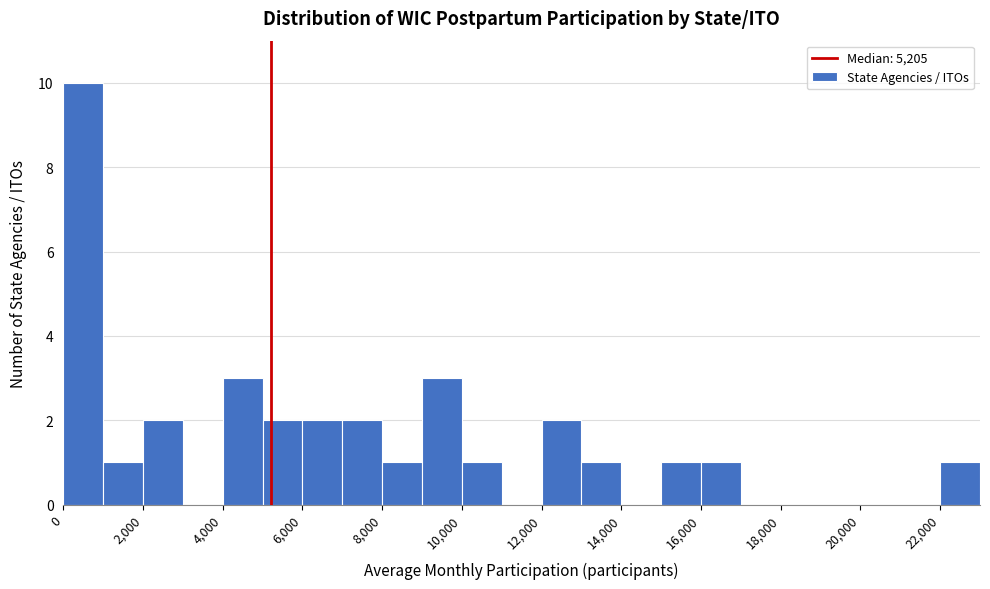

What is the height of the bar covering 9000 to 10000 on the x-axis? The values are not printed on the chart, so give them approximately, as read against the axis.

3